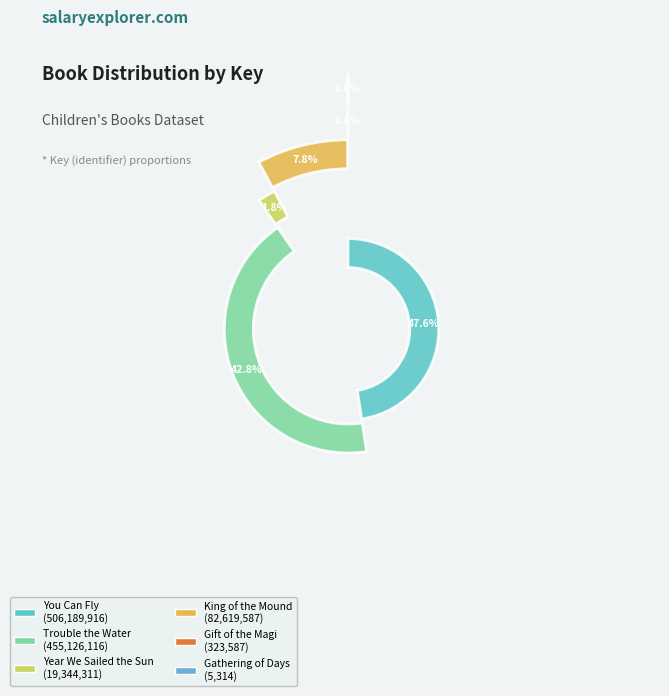

To the nearest percent, what portion does You Can Fly represent?

48%